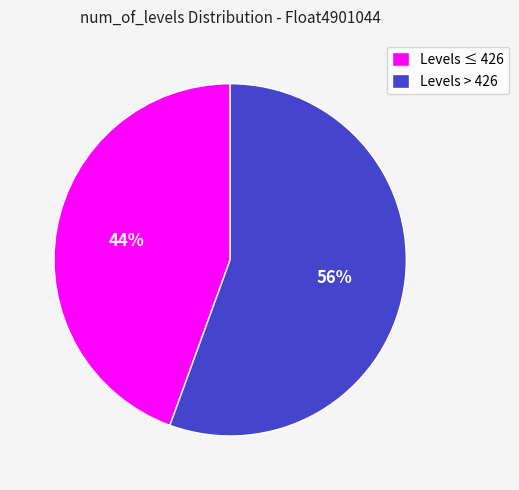

To the nearest percent, what portion does Levels > 426 represent?

56%